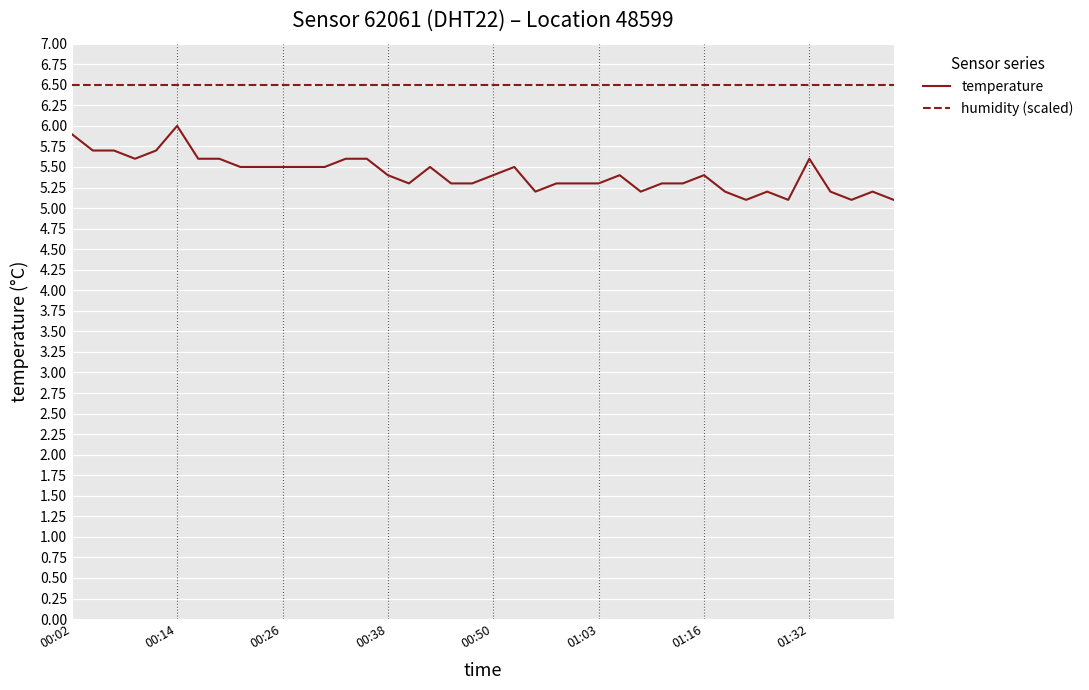

What is the greatest value displayed?

6.5